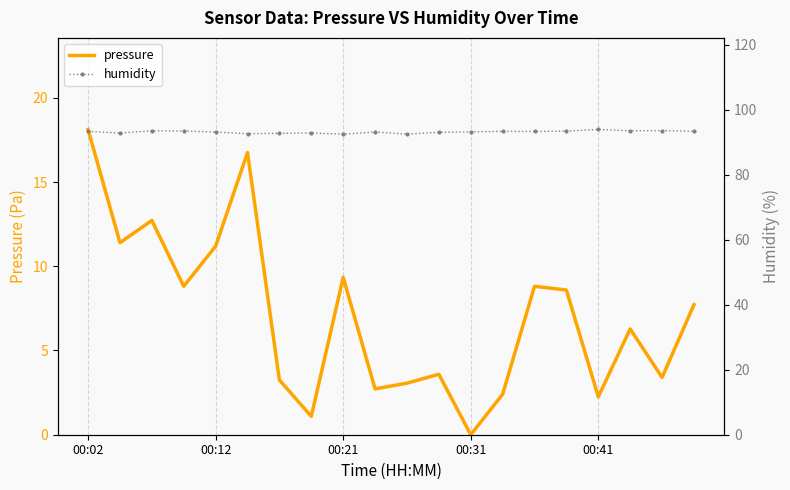

Rank the series by their average value, from lowest to highest.

pressure, humidity